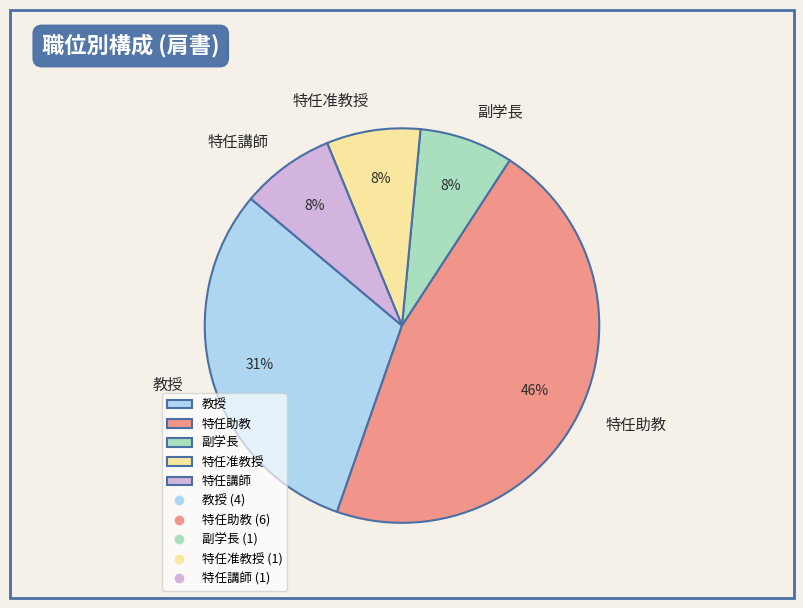

Does 特任准教授 represent more than half of the total?

No